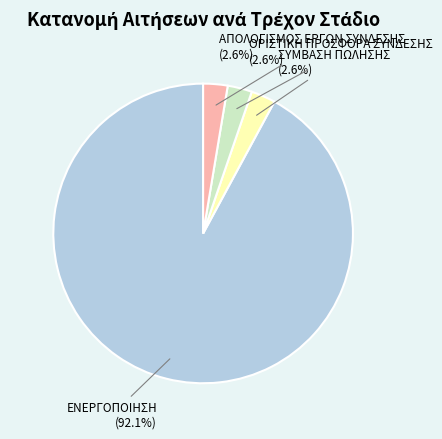

Does any single category account for the majority?

Yes